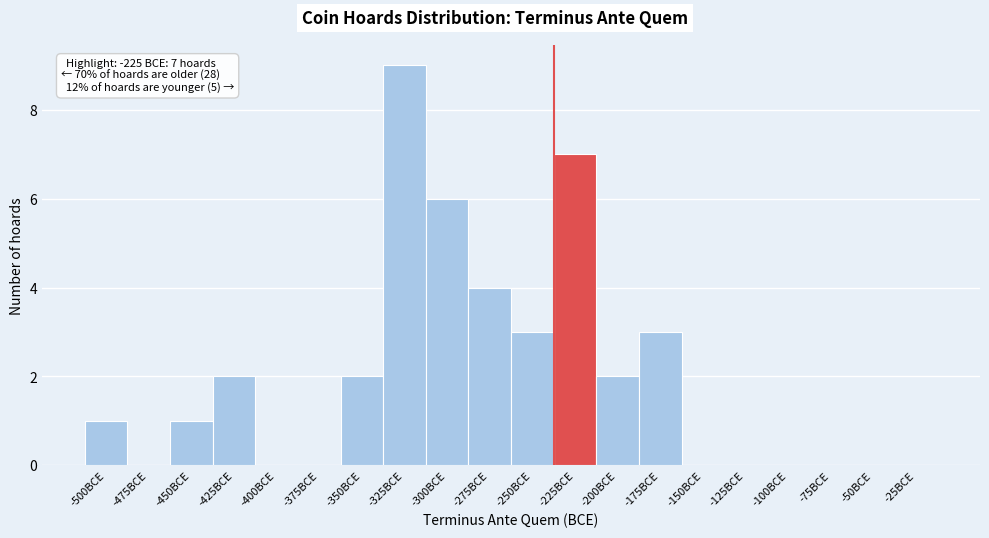

Reading right to left, extract all data points from this chart.

-25BCE=0	-50BCE=0	-75BCE=0	-100BCE=0	-125BCE=0	-150BCE=0	-175BCE=3	-200BCE=2	-225BCE=7	-250BCE=3	-275BCE=4	-300BCE=6	-325BCE=9	-350BCE=2	-375BCE=0	-400BCE=0	-425BCE=2	-450BCE=1	-475BCE=0	-500BCE=1